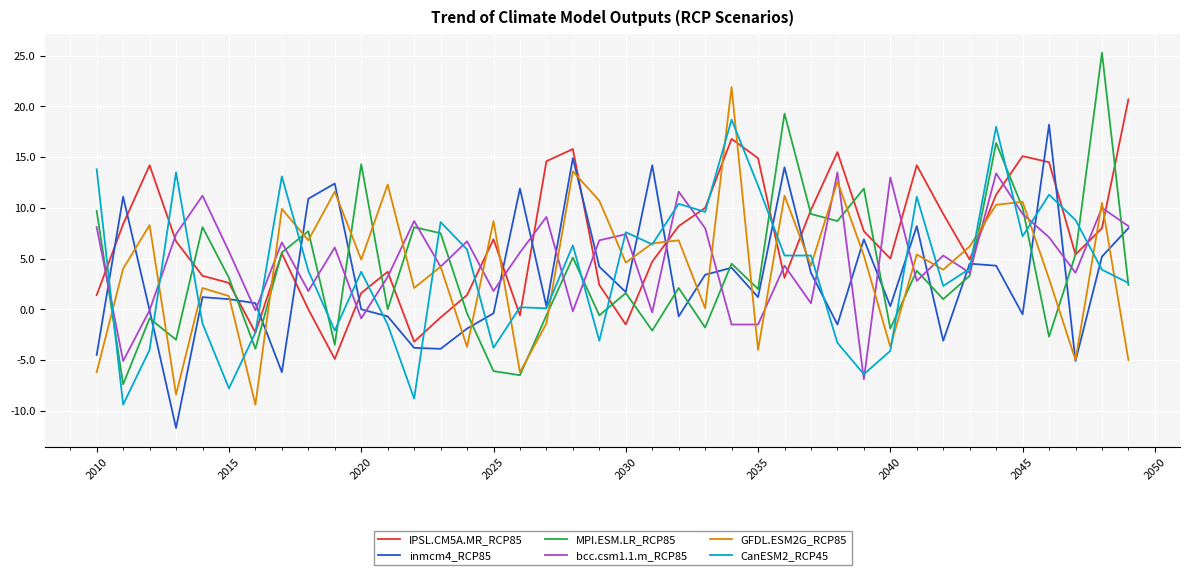

After their last crossing, which series has the higher values: CanESM2_RCP45 or inmcm4_RCP85?

inmcm4_RCP85